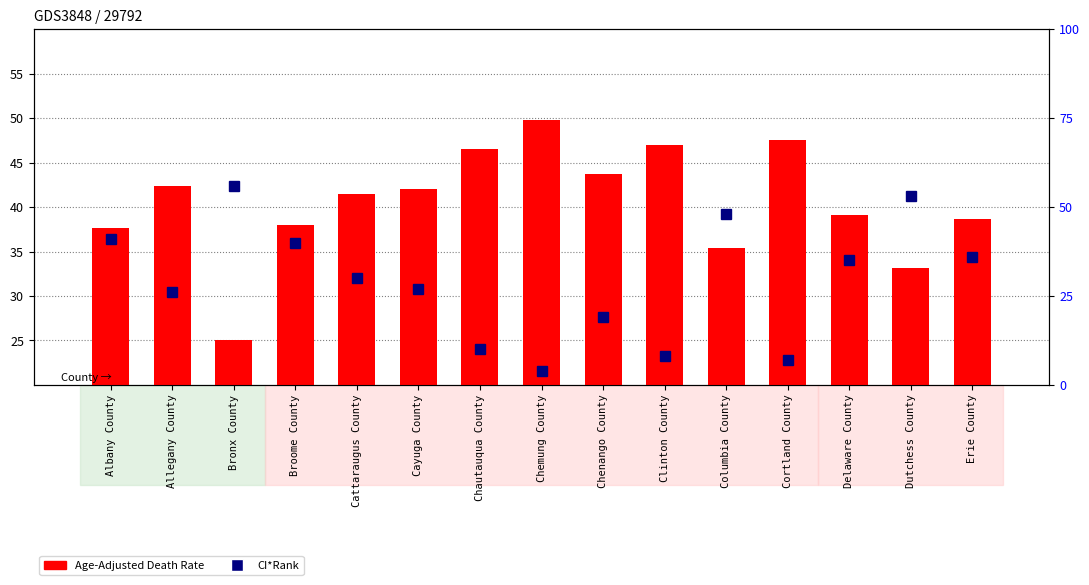

How many values in the Age-Adjusted Death Rate series exceed 41?

8